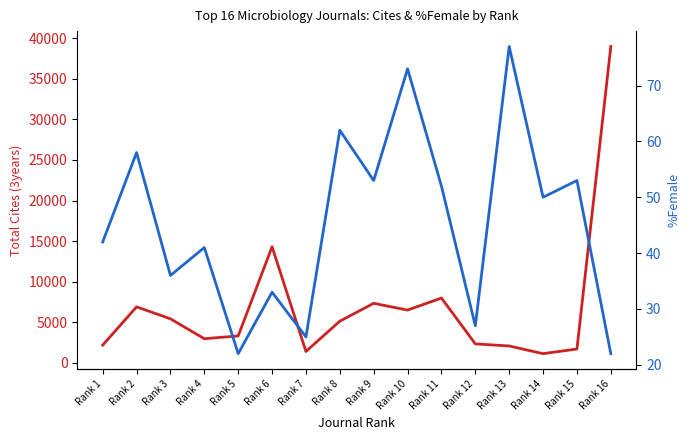

Which category has the highest value in the %Female series?

Rank 13